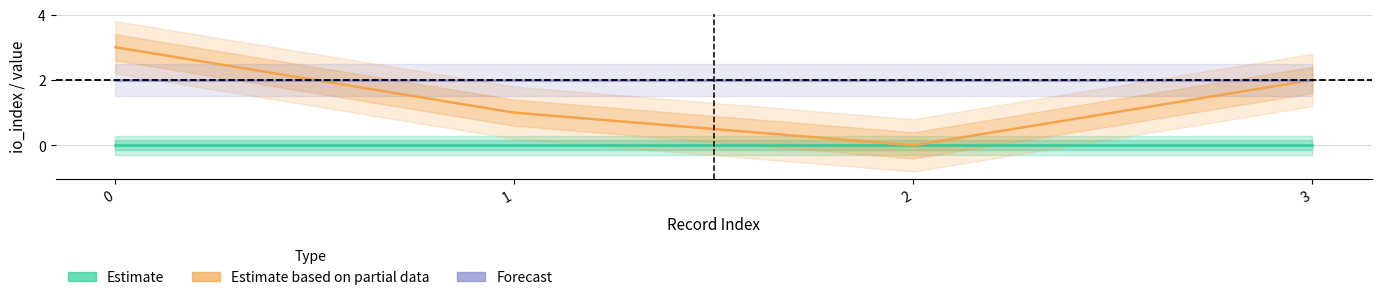

List the series in order of their peak value, lowest first.

Estimate (direction=-1, Ticket), Forecast (value), Estimate based on partial data (direction=1, Regular)